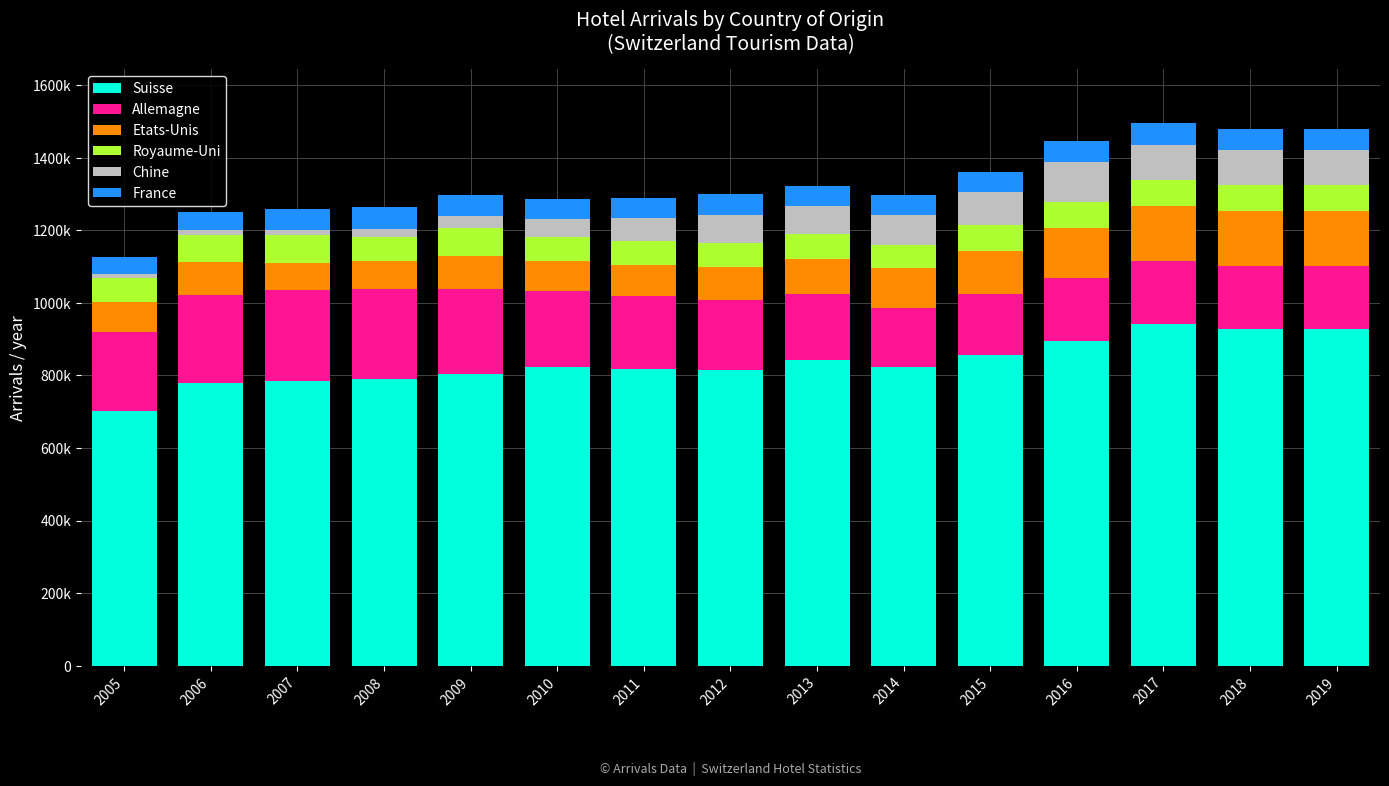

What are all the series names shown in the legend?

Suisse, Allemagne, Etats-Unis, Royaume-Uni, Chine, France